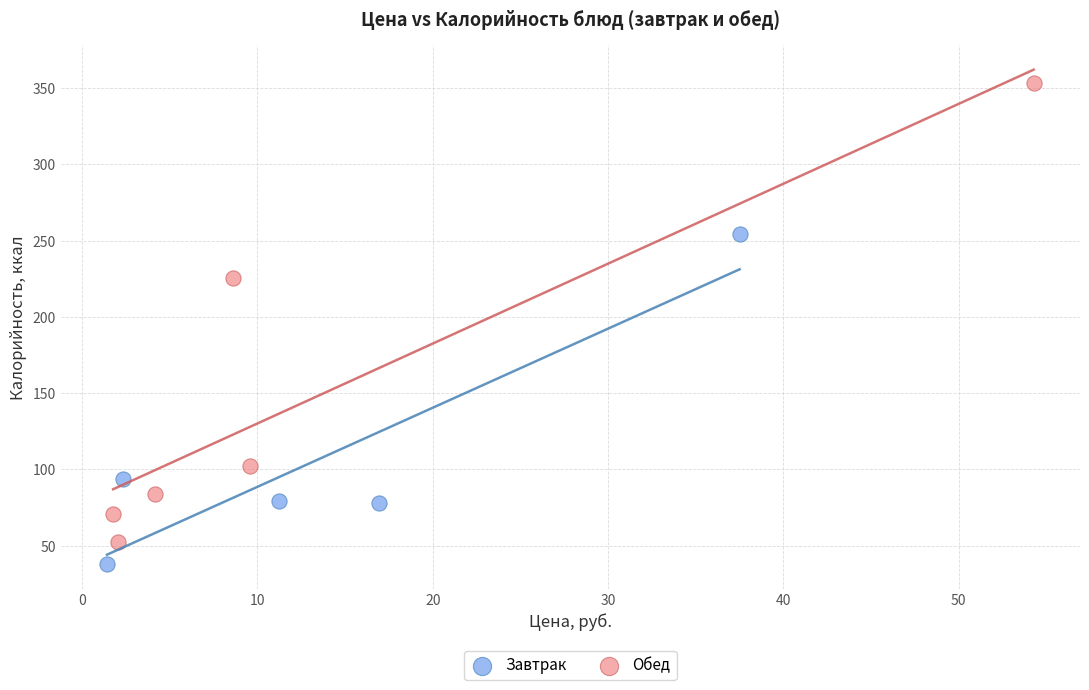

Which series reaches the maximum Y coordinate?

Обед